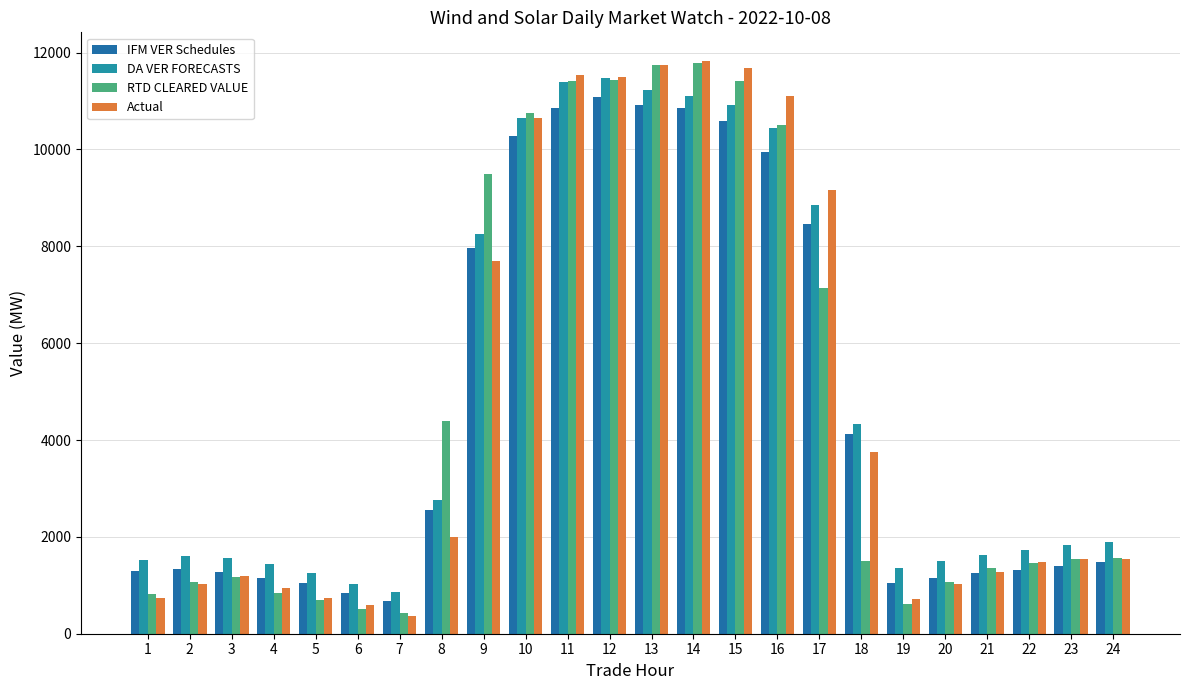

What are all the series names shown in the legend?

IFM VER Schedules, DA VER FORECASTS, RTD CLEARED VALUE, Actual